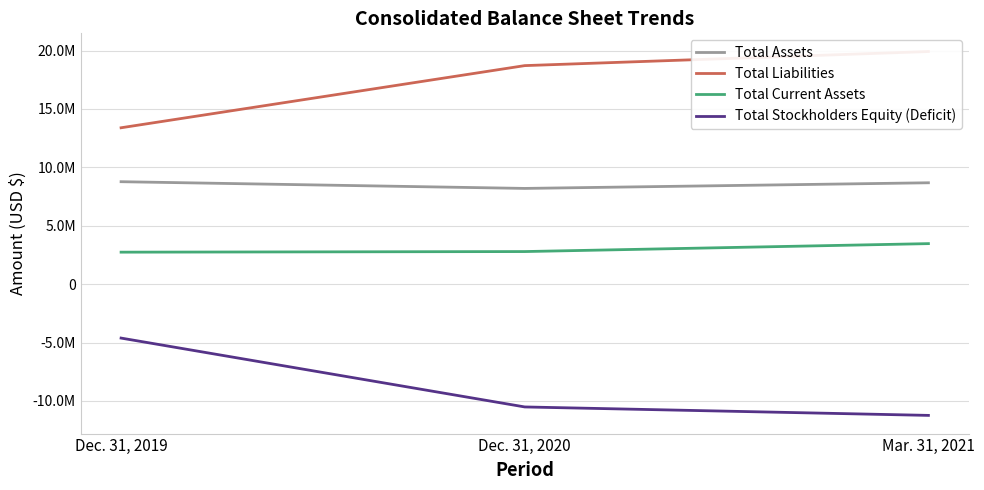

What value does the Total Stockholders Equity (Deficit) series have at Mar. 31, 2021?

-11235735